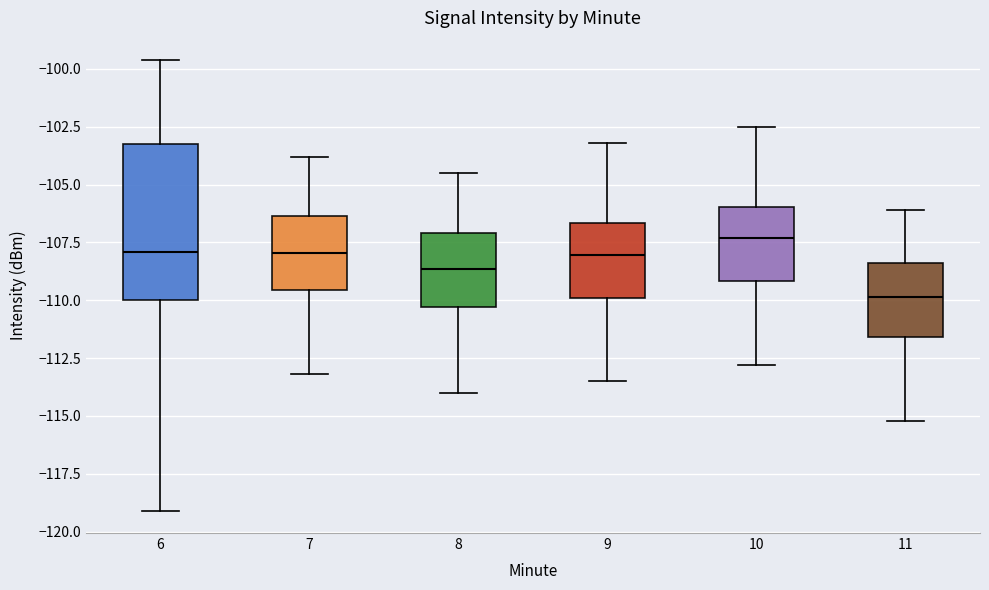

Which box's median line is the highest?

10